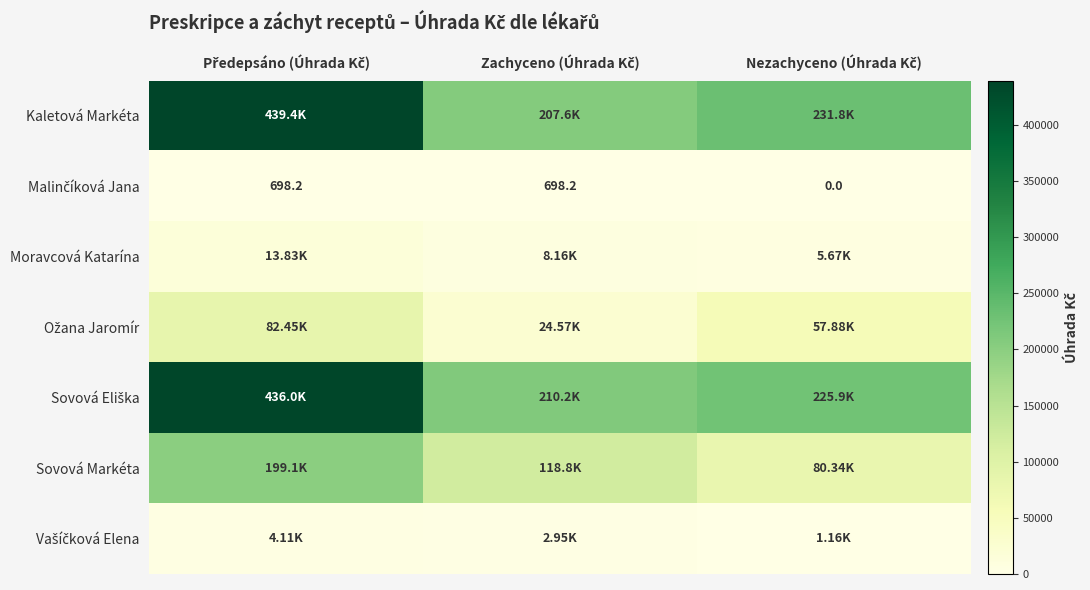

At how many categories does at least one series exceed 378469?

1